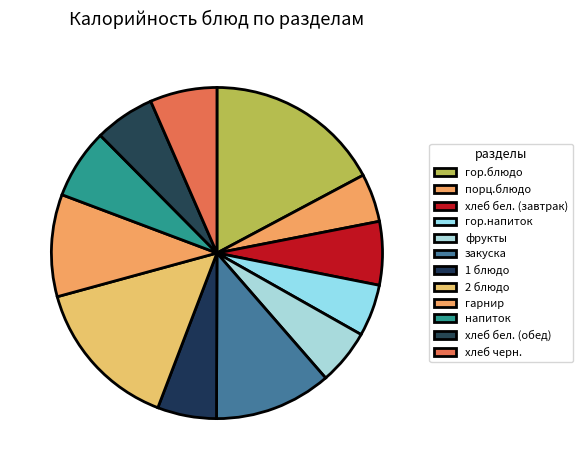

Which slice is the smallest?

порц.блюдо